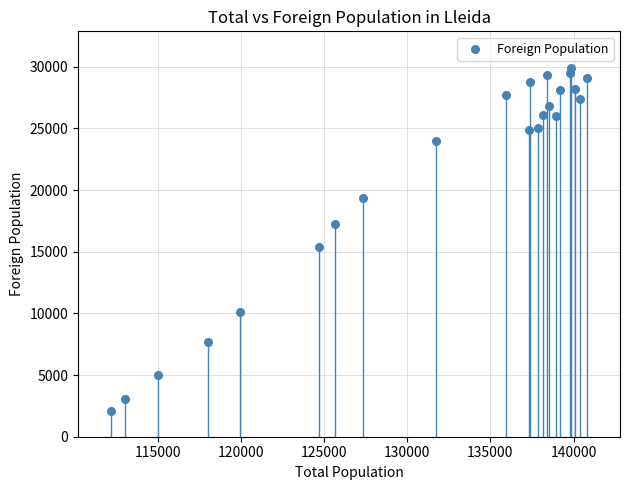

What is the range of Y values (max minus min)?

27813